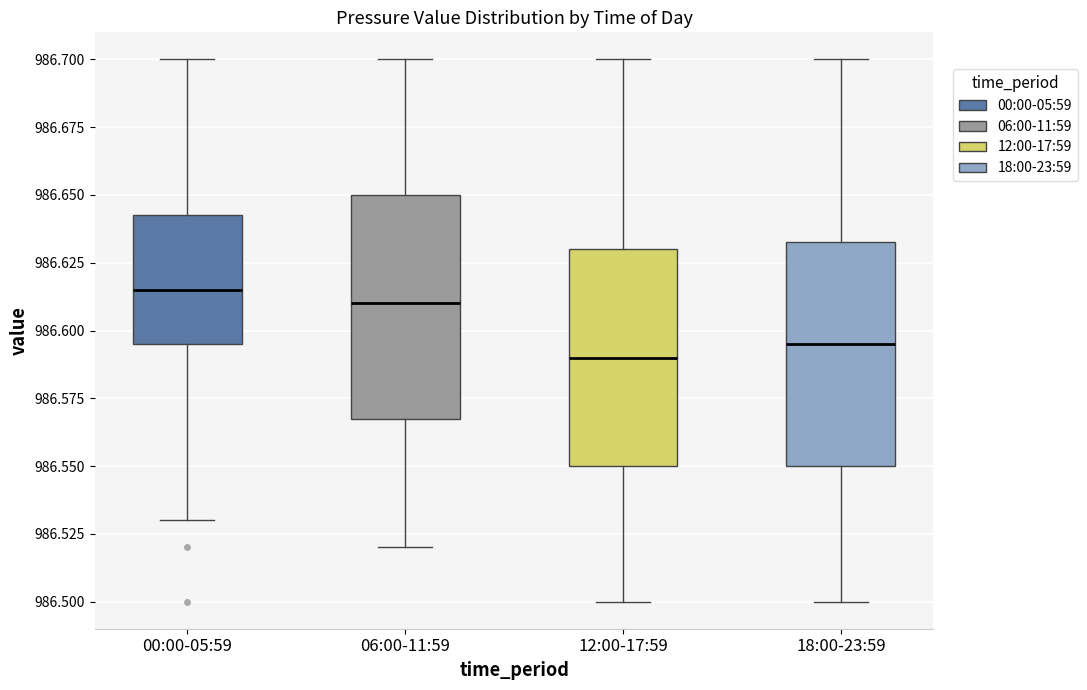

Reading left to right, read every box against the y-axis: the position of its median line, the range the box covers, and the ends of its whiskers. The values are not printed on the chart, so give them approximately, as read against the axis.

00:00-05:59: median 986.615, box 986.595 to 986.645, whiskers 986.530 to 986.700
06:00-11:59: median 986.610, box 986.570 to 986.650, whiskers 986.520 to 986.700
12:00-17:59: median 986.590, box 986.550 to 986.630, whiskers 986.500 to 986.700
18:00-23:59: median 986.595, box 986.550 to 986.635, whiskers 986.500 to 986.700